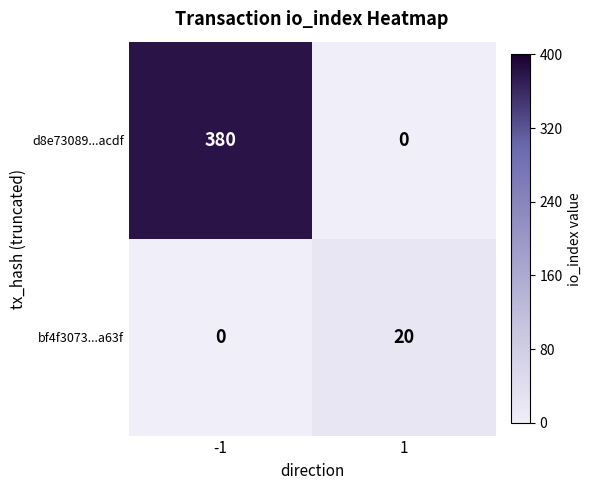

Which series has the widest spread of values?

d8e73089...acdf